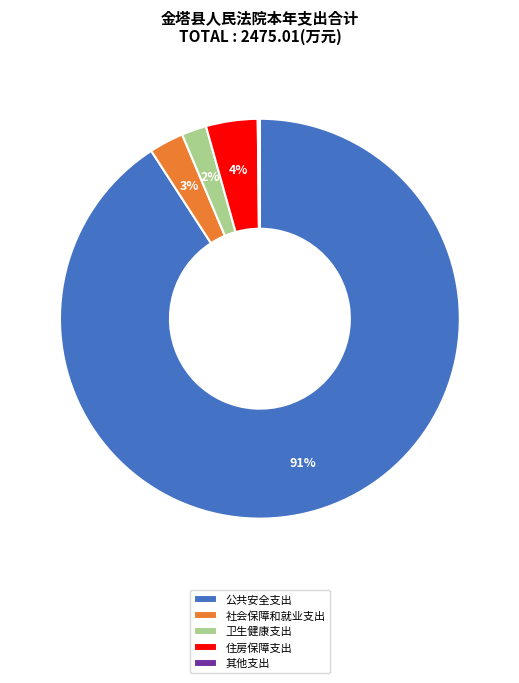

The 住房保障支出 slice represents 19% of the pie. True or false?

False